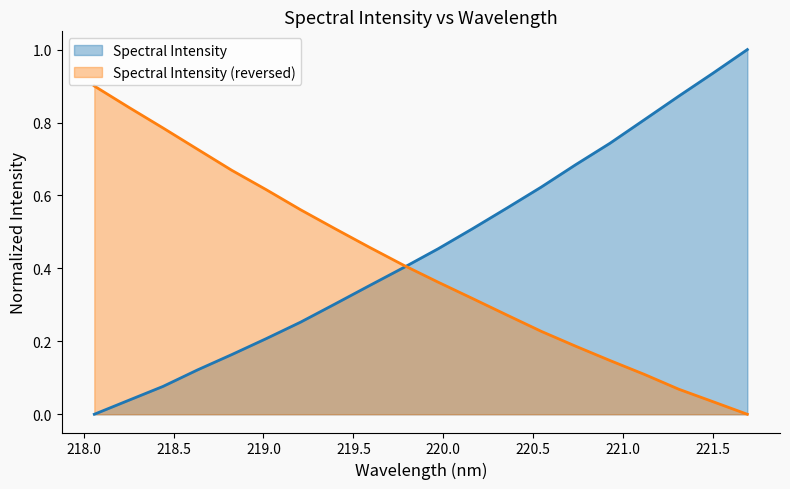

List the labels in order of value, smallest first.

218.0596, 218.2508, 218.442, 218.6332, 218.8244, 219.0156, 219.2067, 219.3979, 219.589, 219.7801, 219.9712, 220.1623, 220.3533, 220.5444, 220.7354, 220.9264, 221.1174, 221.3083, 221.4993, 221.6902